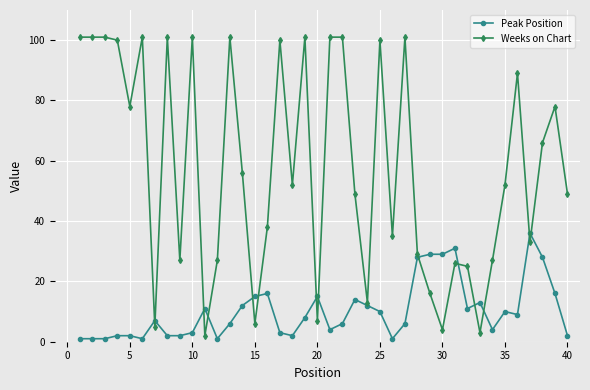

Which series has the widest spread of values?

Weeks on Chart